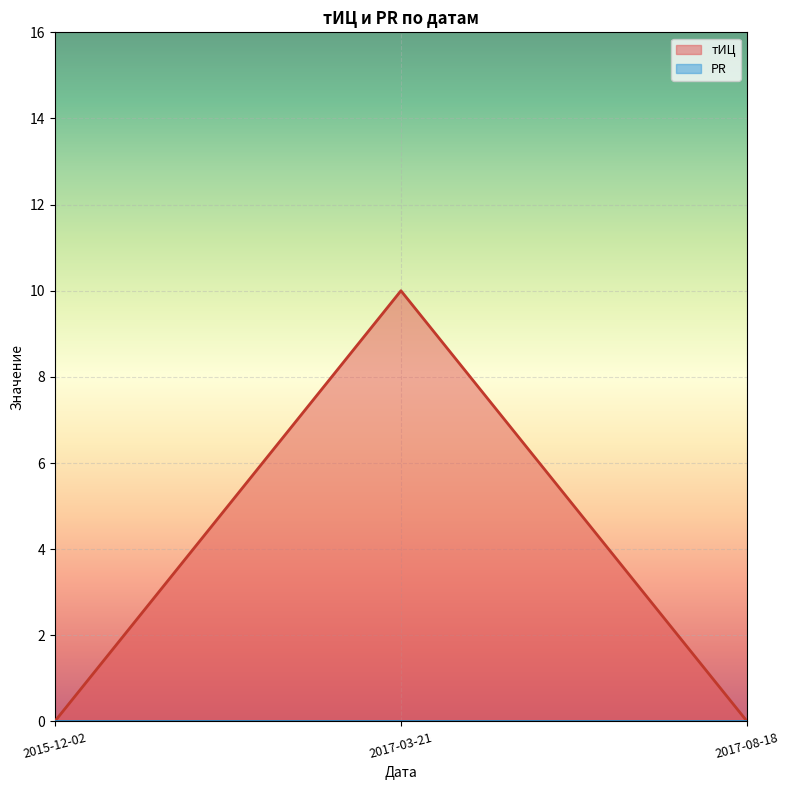

What position from the right is 2015-12-02?

3